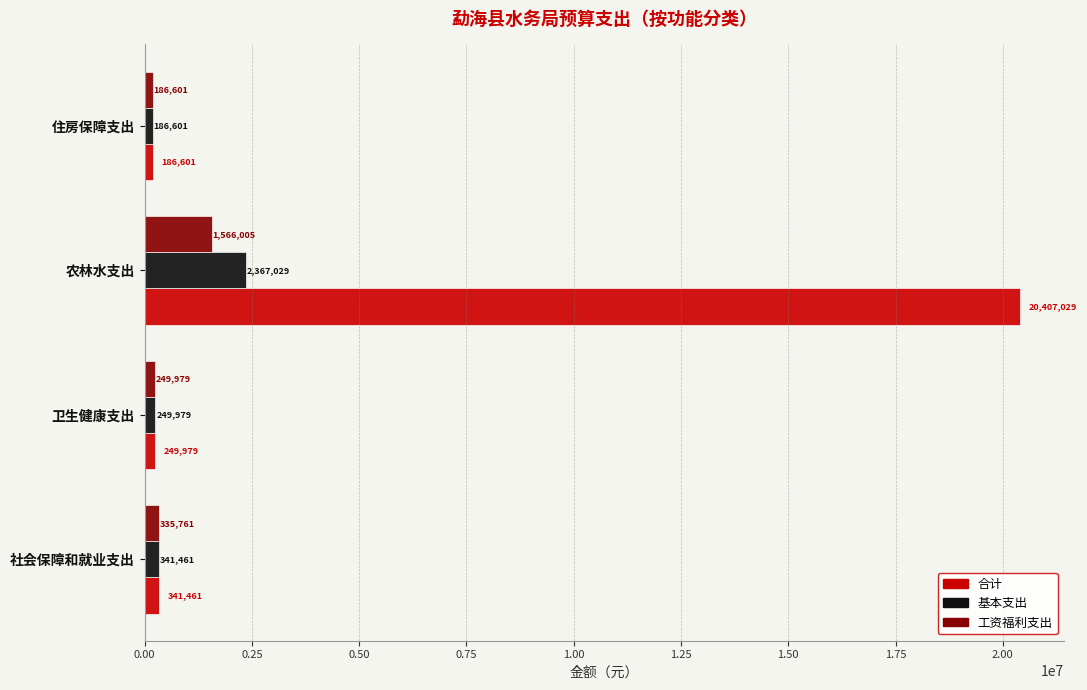

Is the value of 基本支出 at 社会保障和就业支出 greater than the value of 工资福利支出 at 住房保障支出?

Yes